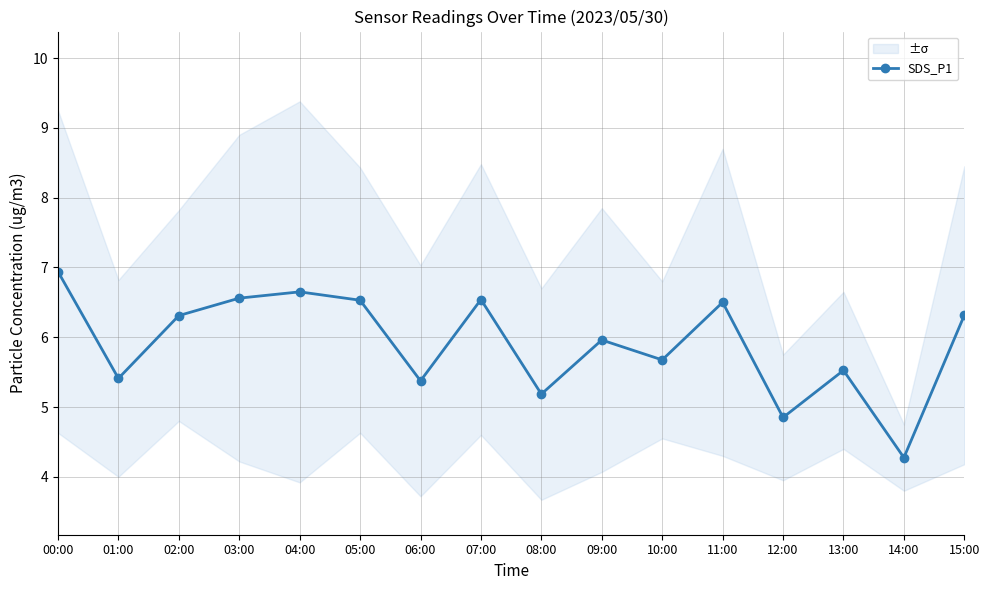

The value at 07:00 is 11.6. True or false?

False